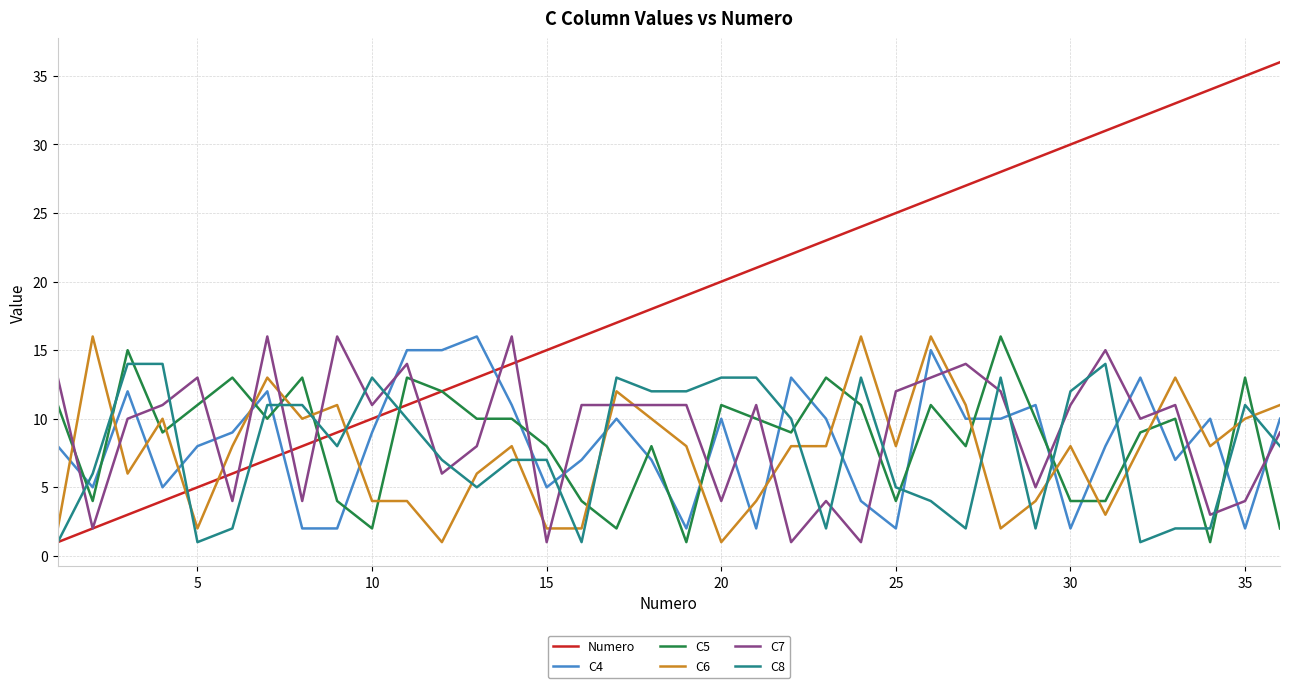

What are all the series names shown in the legend?

Numero, C4, C5, C6, C7, C8